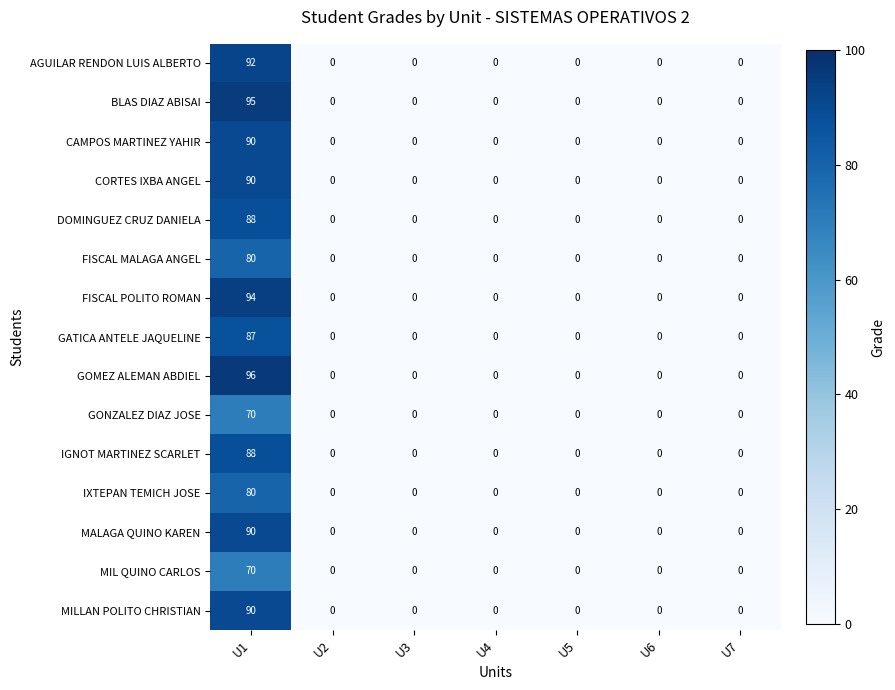

At which category is the sum across all series the highest?

U1